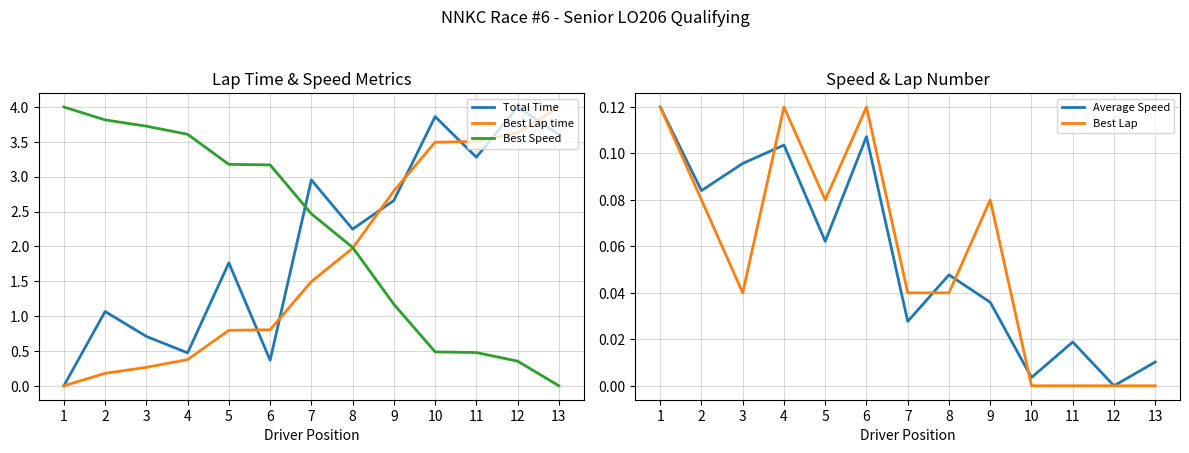

At how many categories does at least one series exceed 3?

10